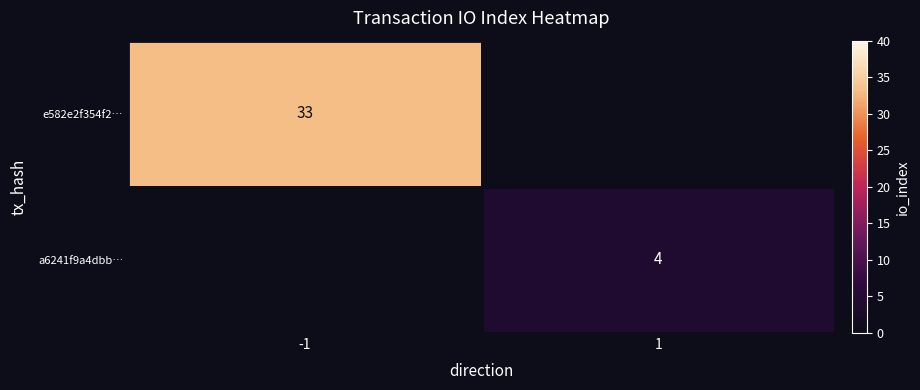

True or false: a6241f9a4dbb… has a value of 4 at 1.

True